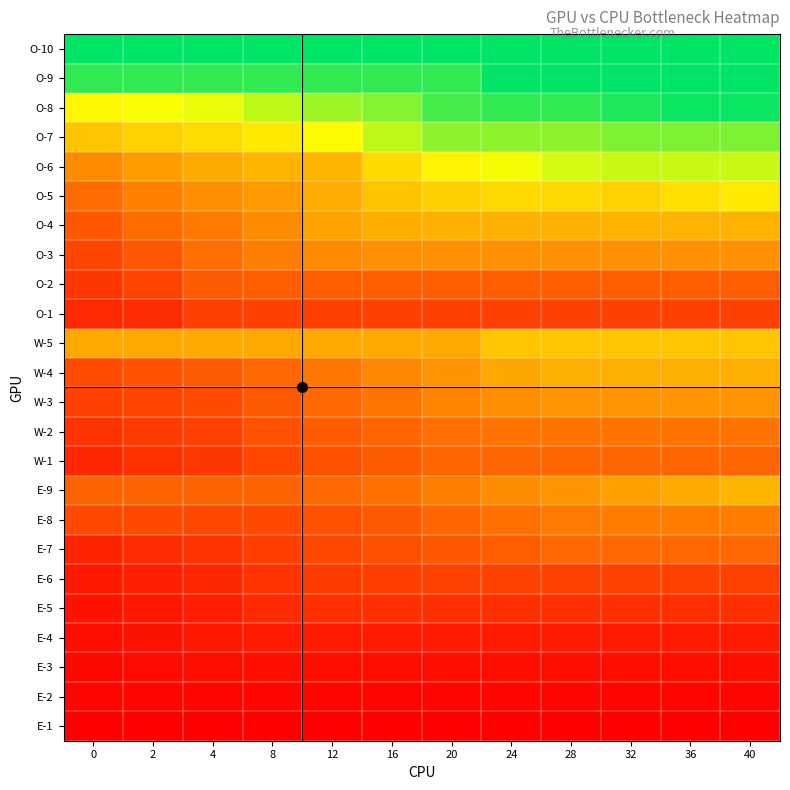

Reading left to right, transcribe all the data shown in this chart.

O-10: 0=18653	2=18653	4=18653	8=18653	12=18653	16=18653	20=18653	24=18653	28=18653	32=18653	36=18653	40=18653
O-9: 0=17552	2=17552	4=17552	8=17552	12=17552	16=17552	20=17552	24=18653	28=18653	32=18653	36=18653	40=18653
O-8: 0=12804	2=13223	4=13579	8=14507	12=15193	16=15826	20=17146	24=17569	28=17569	32=18009	36=18458	40=18458
O-7: 0=10639	2=11133	4=11544	8=12198	12=12949	16=14507	20=15504	24=15504	28=15584	32=15896	36=15896	40=15896
O-6: 0=8068	2=8864	4=9445	8=9888	12=9941	16=11505	20=12677	24=13349	28=14003	32=14283	36=14283	40=14283
O-5: 0=6726	2=7577	4=8200	8=8723	12=9470	16=10502	20=11093	24=11427	28=11427	32=11128	36=11684	40=12269
O-4: 0=5803	2=6717	4=7265	8=8128	12=9116	16=9589	20=9689	24=9689	28=9689	32=9822	36=9822	40=9822
O-3: 0=5102	2=5783	4=6806	8=7490	12=8102	16=8301	20=8301	24=8301	28=8301	32=8301	36=8301	40=8301
O-2: 0=4409	2=5021	4=5978	8=6101	12=6101	16=6101	20=6101	24=6101	28=6101	32=6101	36=6101	40=6101
O-1: 0=3826	2=3983	4=4815	8=4815	12=4815	16=4815	20=4815	24=4815	28=4815	32=4815	36=4815	40=4815
W-5: 0=9376	2=9376	4=9376	8=9376	12=9376	16=9376	20=9376	24=10597	28=10597	32=10597	36=10597	40=10597
W-4: 0=5273	2=5672	4=5995	8=6544	12=7235	16=7947	20=8508	24=9248	28=9630	32=9630	36=9630	40=9630
W-3: 0=4815	2=5016	4=5290	8=5929	12=6579	16=7067	20=7815	24=8186	28=8447	32=8447	36=8447	40=8447
W-2: 0=4261	2=4664	4=4873	8=5579	12=6001	16=6458	20=6856	24=7112	28=7112	32=7112	36=7112	40=7112
W-1: 0=3740	2=4143	4=4479	8=5149	12=5595	16=6052	20=6463	24=6463	28=6463	32=6463	36=6463	40=6463
E-9: 0=6370	2=6370	4=6370	8=6370	12=6515	16=6910	20=7472	24=8073	28=8544	32=8970	36=9419	40=9891
E-8: 0=5215	2=5215	4=5215	8=5215	12=5588	16=5945	20=6449	24=6897	28=7291	32=7438	36=7438	40=7438
E-7: 0=3625	2=3956	4=4308	8=4734	12=5155	16=5532	20=5758	24=6083	28=6515	32=6515	36=6515	40=6515
E-6: 0=3135	2=3450	4=3751	8=4252	12=4650	16=4788	20=4856	24=4856	28=4856	32=4856	36=4856	40=4856
E-5: 0=2872	2=3066	4=3366	8=3849	12=4076	16=4076	20=4076	24=4076	28=4076	32=4076	36=4076	40=4076
E-4: 0=2634	2=2769	4=3067	8=3197	12=3197	16=3197	20=3197	24=3197	28=3197	32=3197	36=3197	40=3197
E-3: 0=2378	2=2527	4=2680	8=2680	12=2680	16=2680	20=2680	24=2680	28=2680	32=2680	36=2680	40=2680
E-2: 0=2261	2=2261	4=2261	8=2261	12=2261	16=2261	20=2261	24=2261	28=2261	32=2261	36=2261	40=2261
E-1: 0=2017	2=2017	4=2017	8=2017	12=2017	16=2017	20=2017	24=2017	28=2017	32=2017	36=2017	40=2017